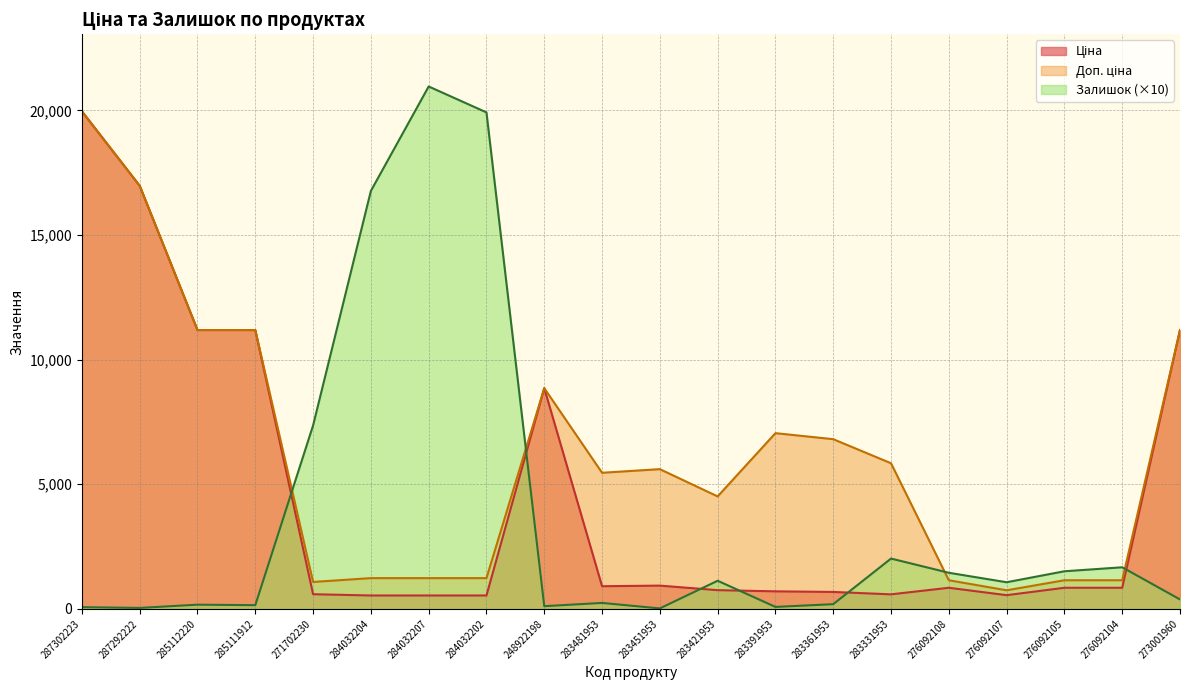

True or false: Доп. ціна has a value of 11188.2 at 285112220.

True